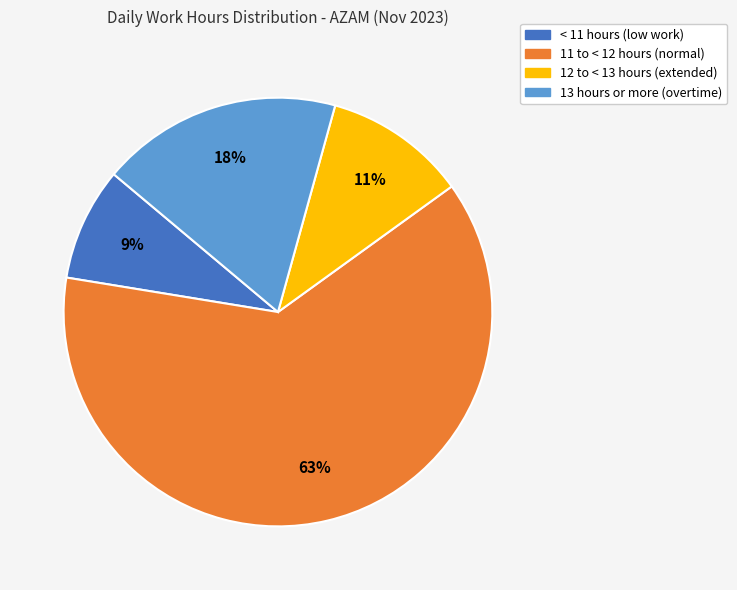

To the nearest percent, what is the average slice percentage?

25%